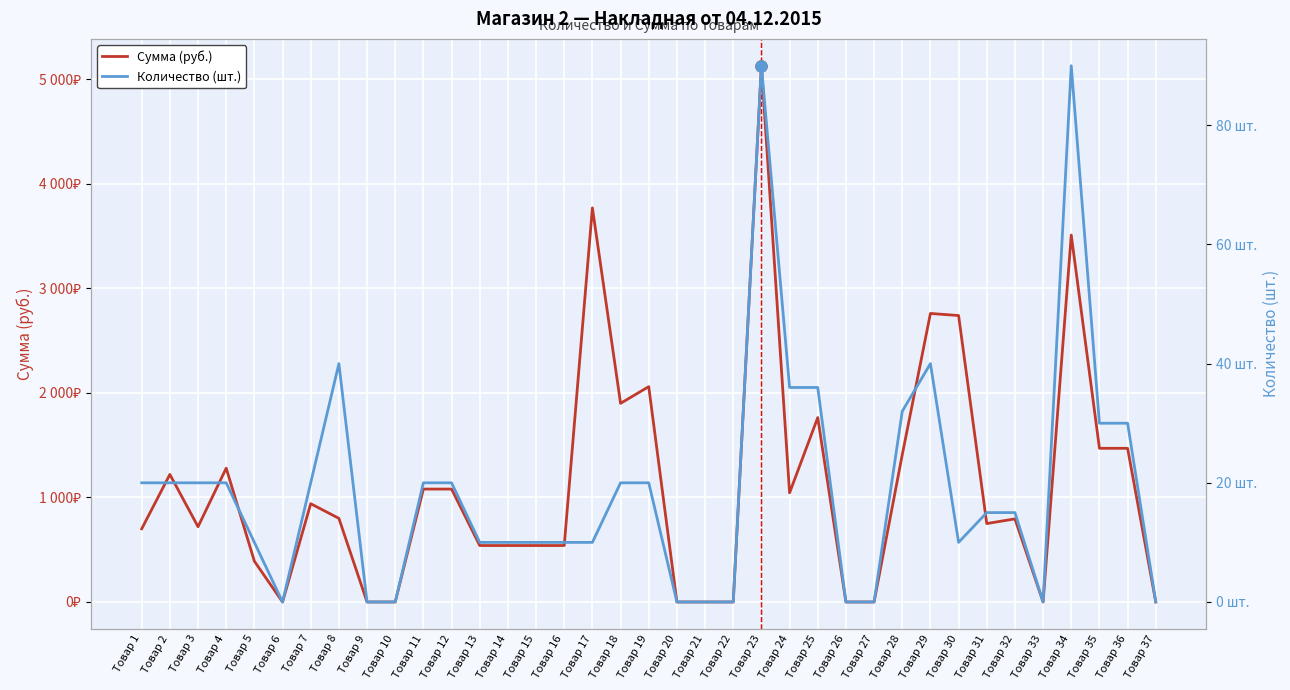

Which has a higher value, Товар 18 or Товар 21?

Товар 18